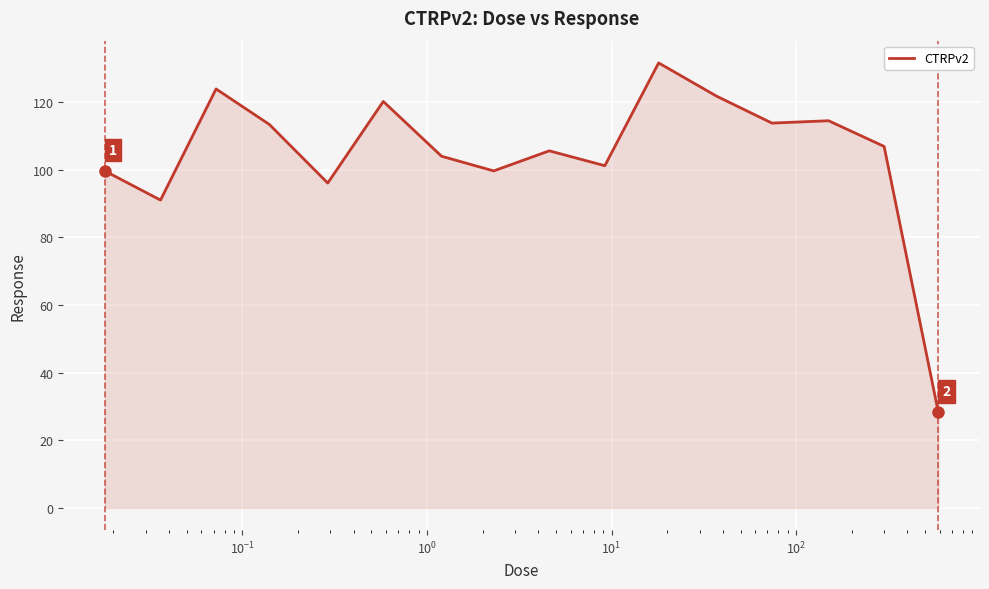

What is the difference between the maximum and minimum values?

103.3